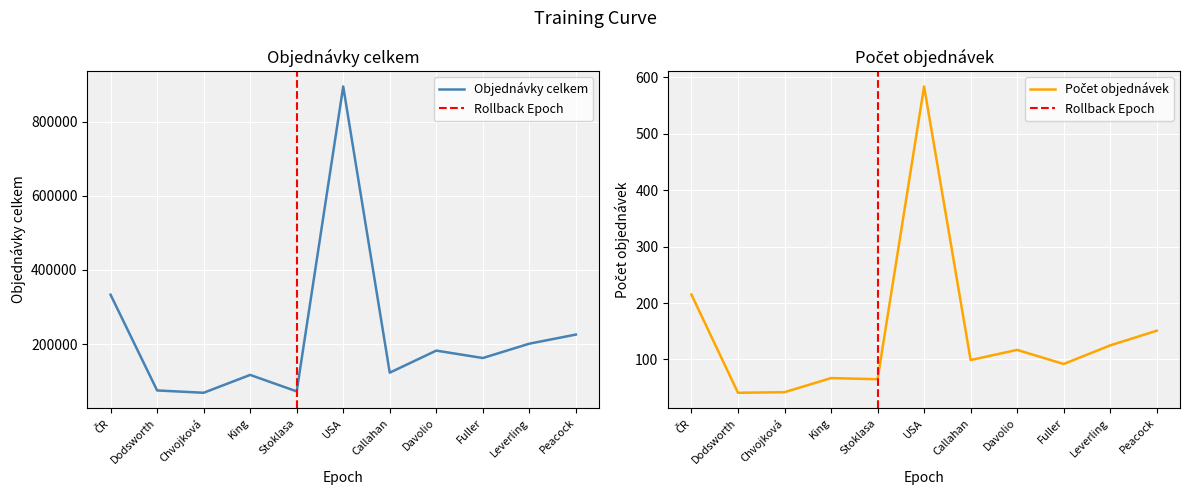

Count the number of values greater than 162503.

6